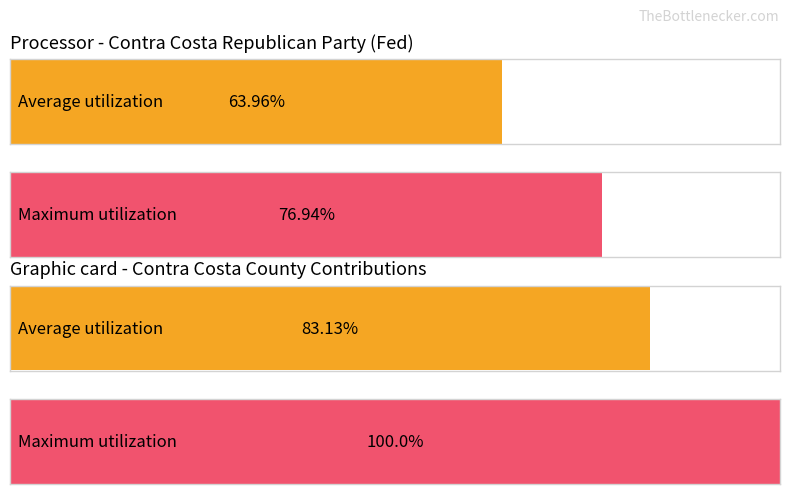

Rank the series by their maximum value, from lowest to highest.

Average utilization, Maximum utilization